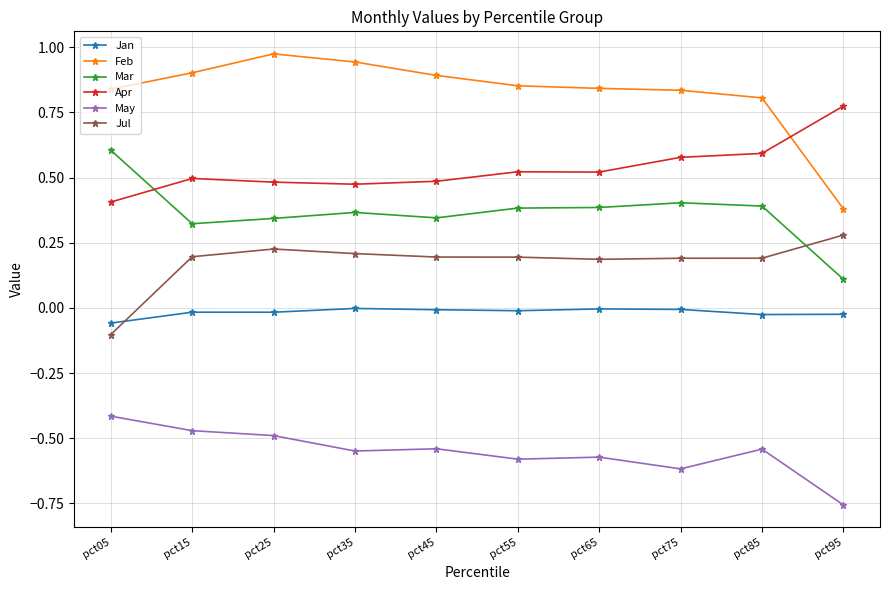

Between pct75 and pct85, which series saw the biggest shift?

May